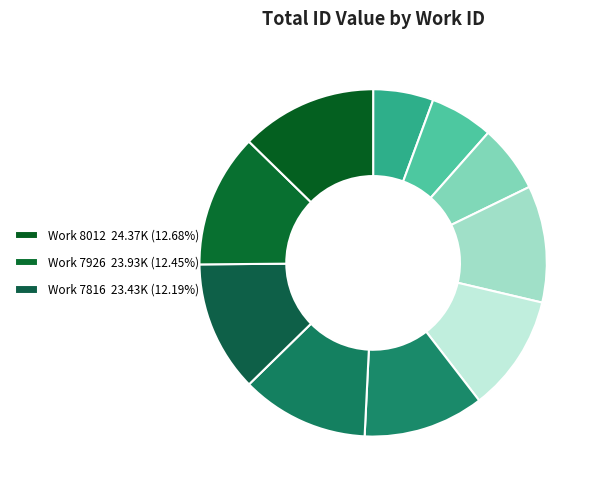

How many slices are in this pie chart?

10